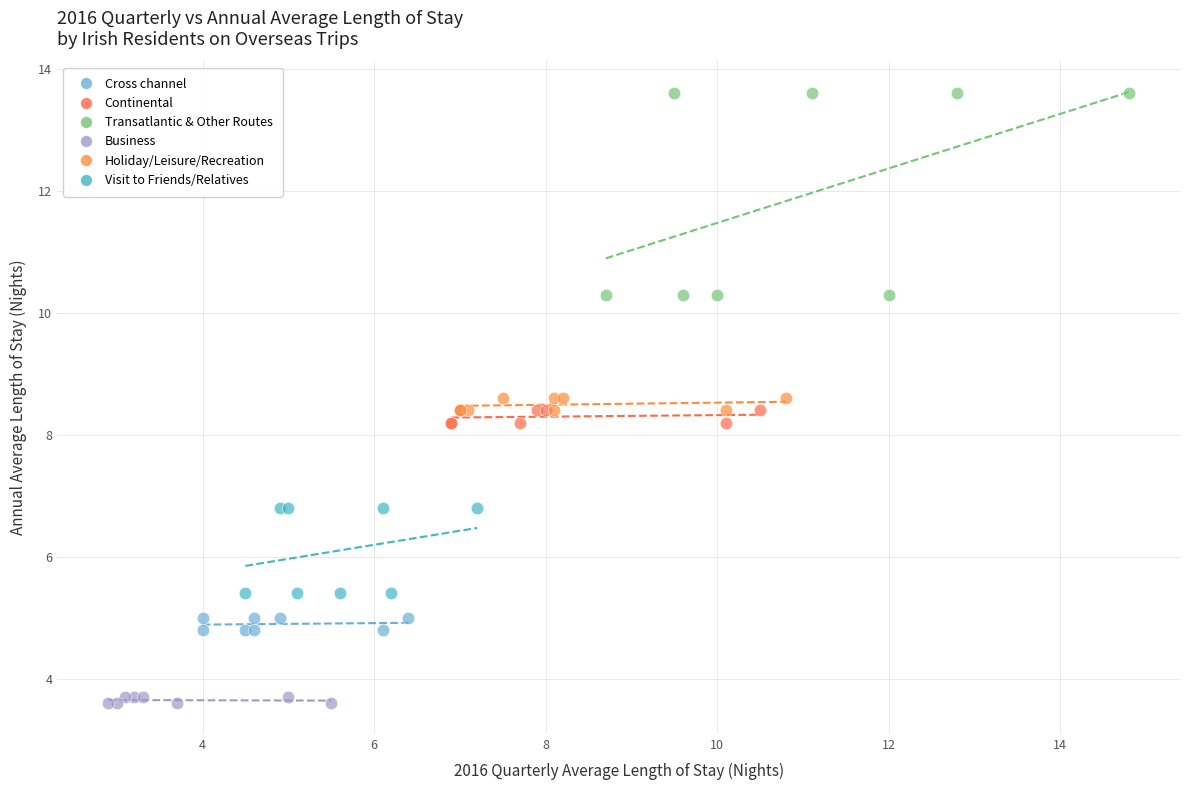

Which series has the widest spread of Y values?

Transatlantic & Other Routes